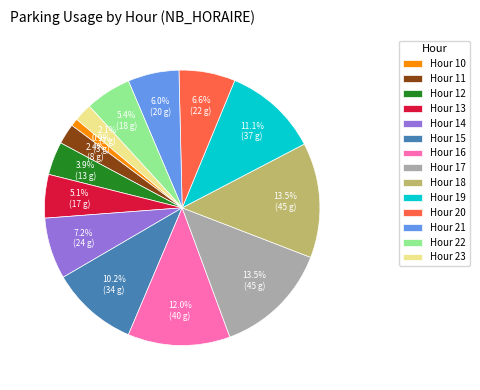

Which slice is the smallest?

Hour 10